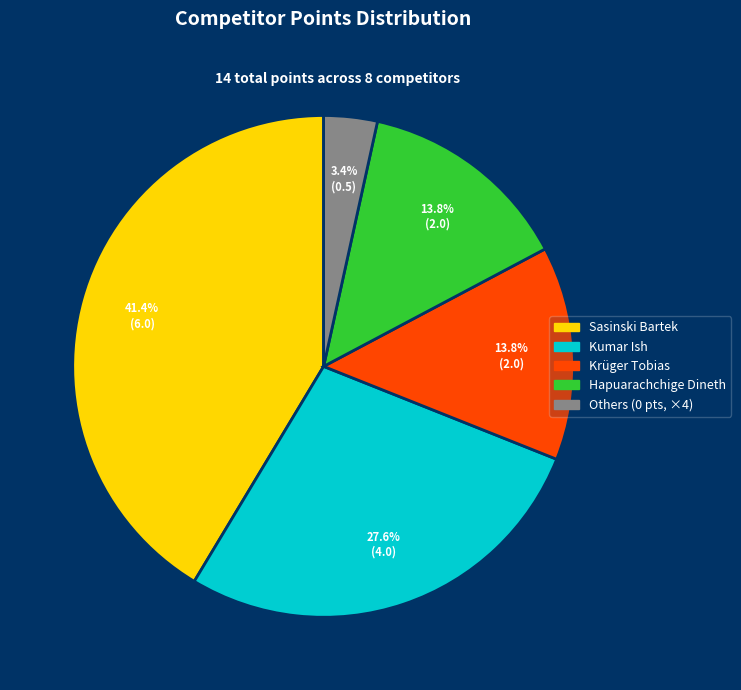

Is there a majority slice in this chart?

No